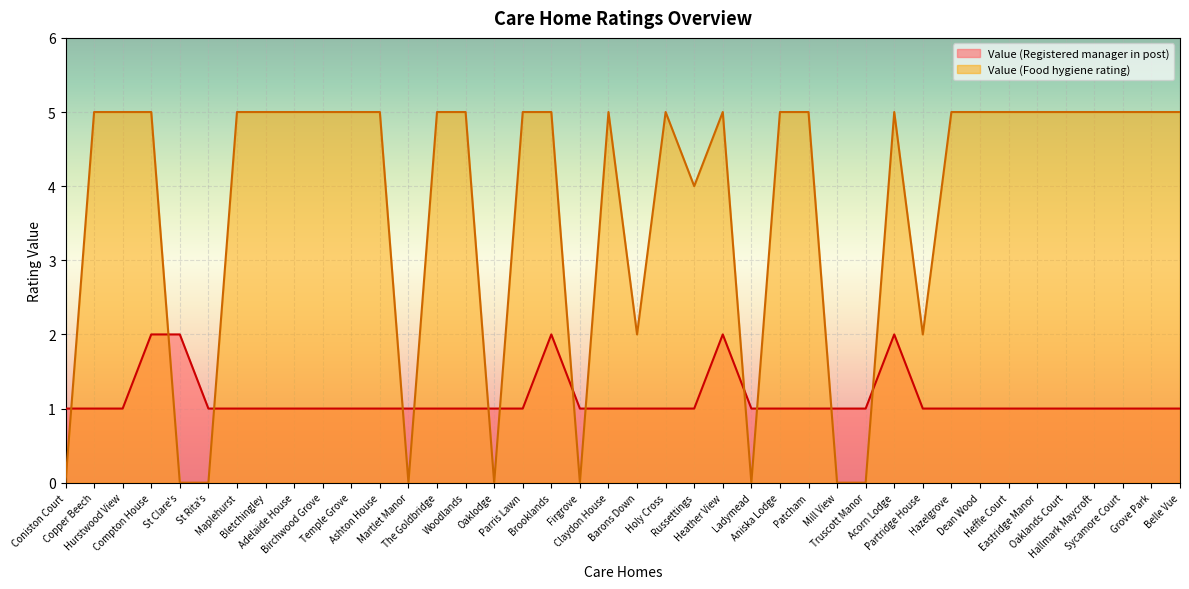

Which series changed the most between Compton House and Truscott Manor?

Value (Food hygiene rating)